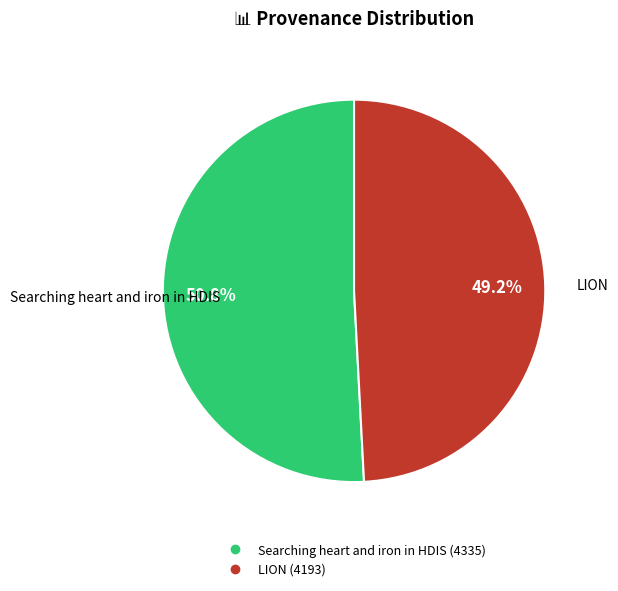

Which slice is the smallest?

LION